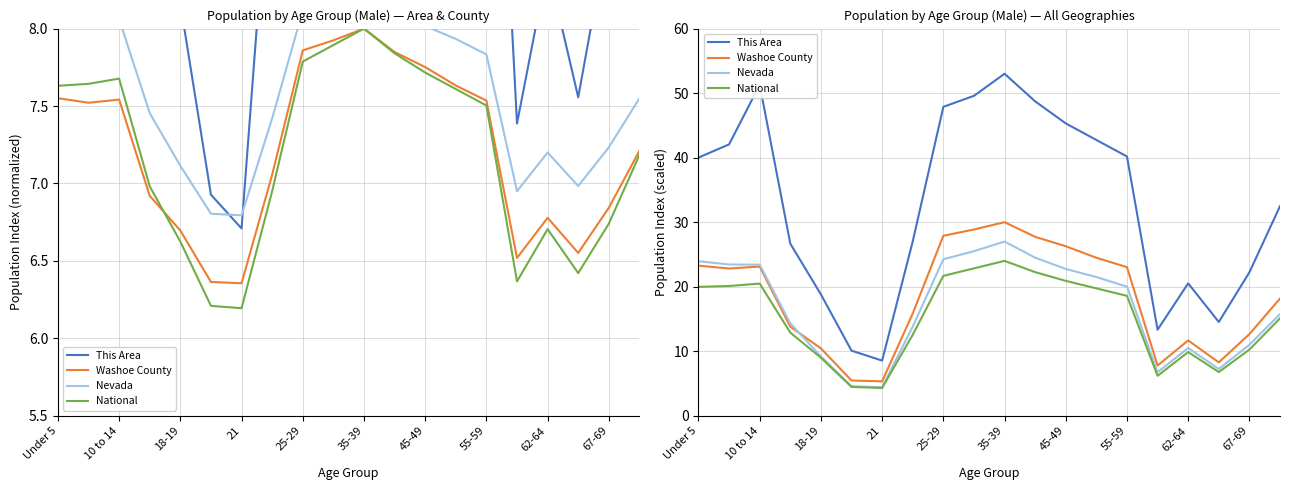

How many interior local peaks does the This Area series have?

3